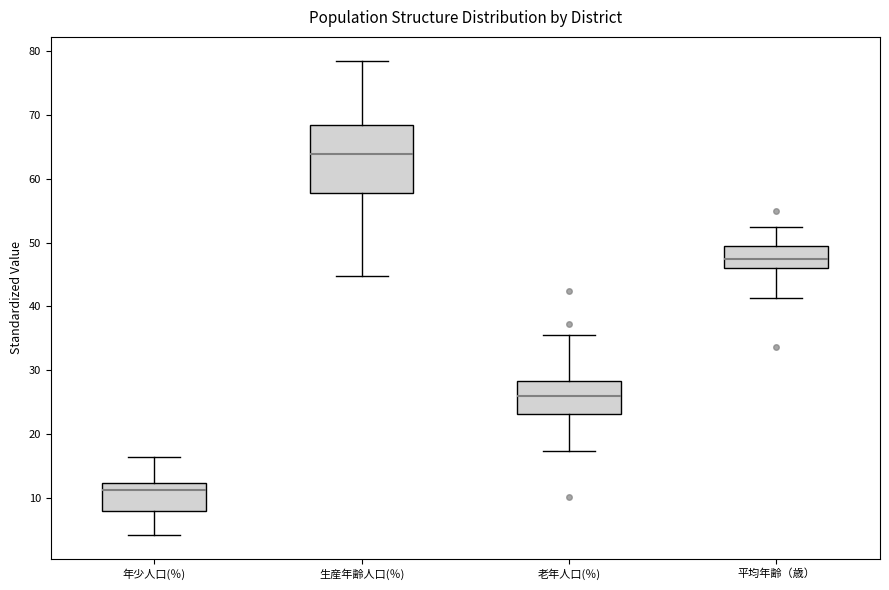

Comparing the boxes themselves (not the whiskers), which one is the tallest?

生産年齢人口(％)